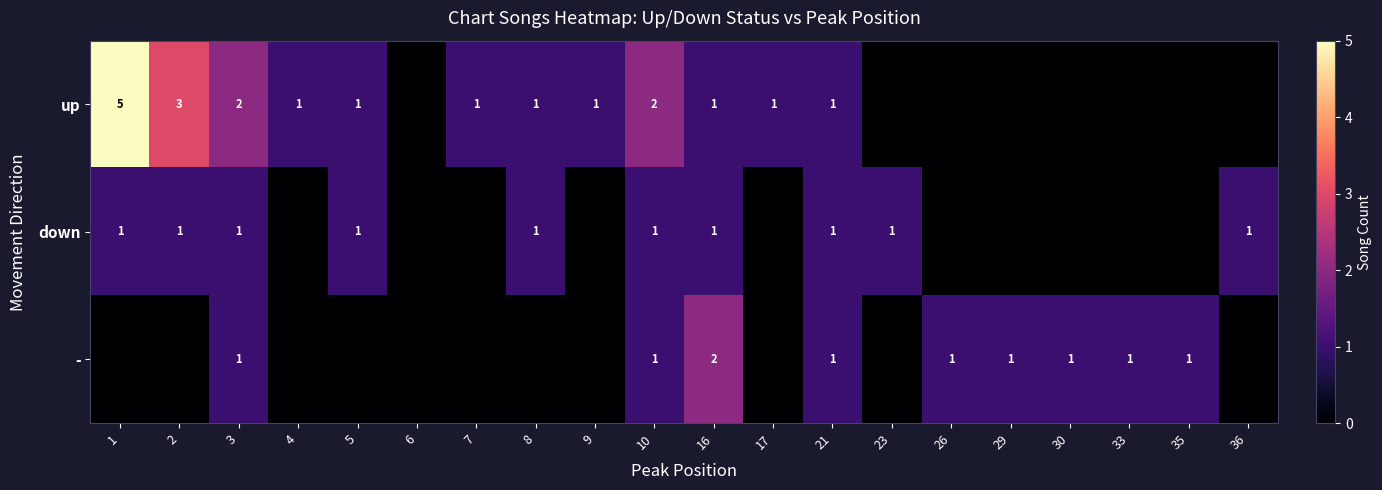

What is the total value across all series at 3?

4